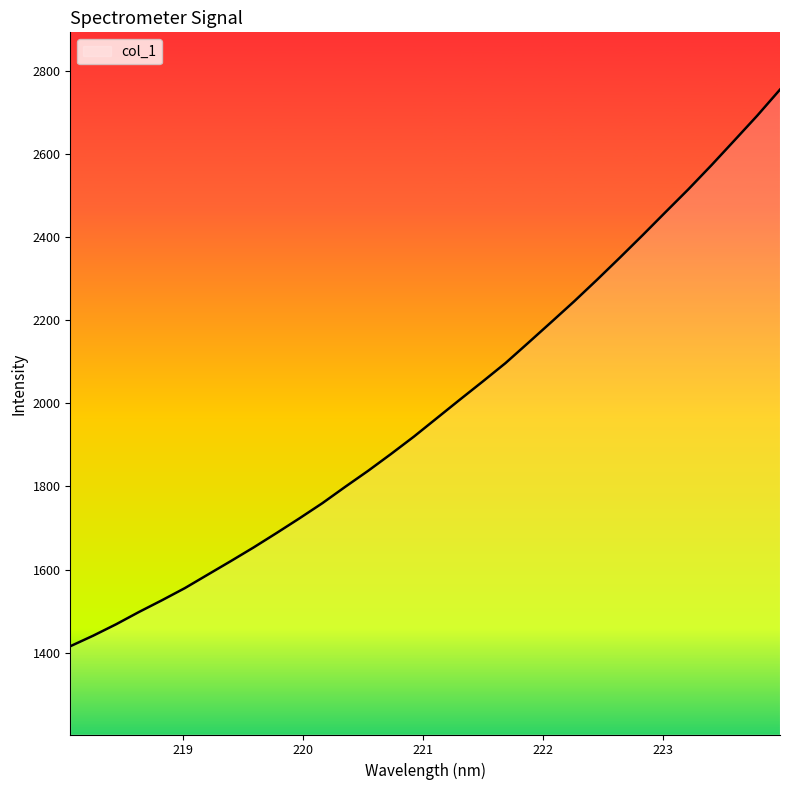

What is the difference between the maximum and minimum values?

1339.2